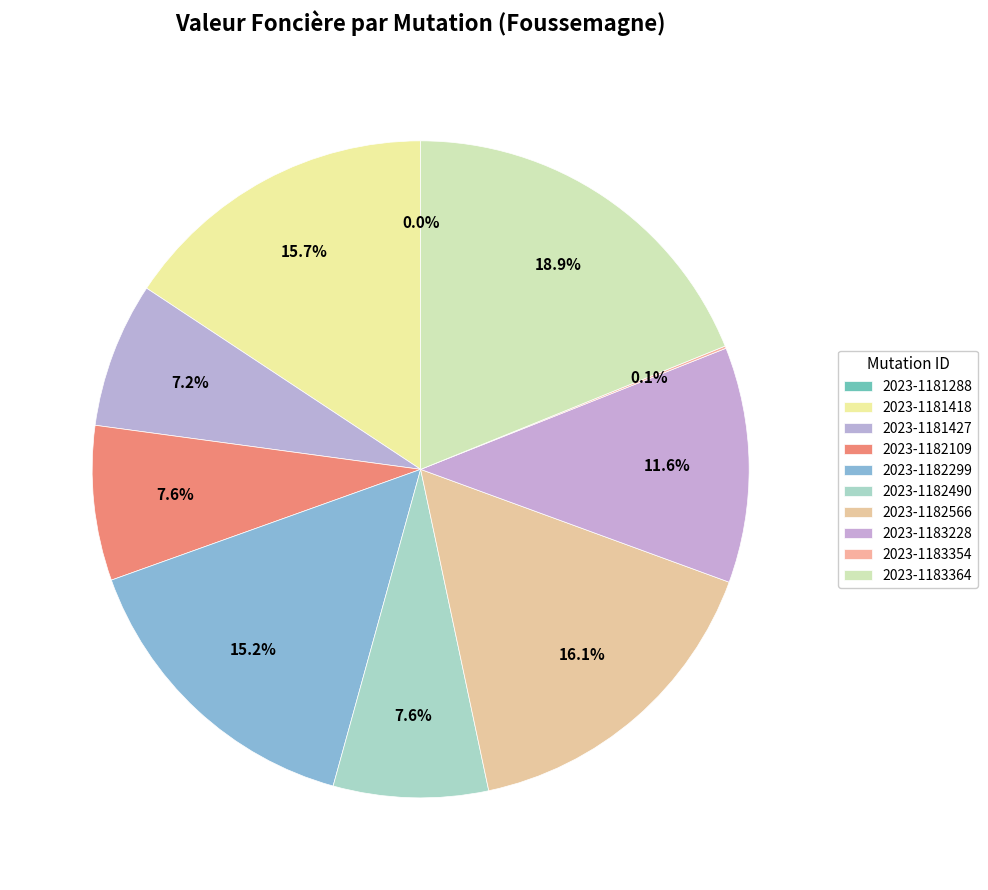

Is there any slice that represents more than half of the pie?

No